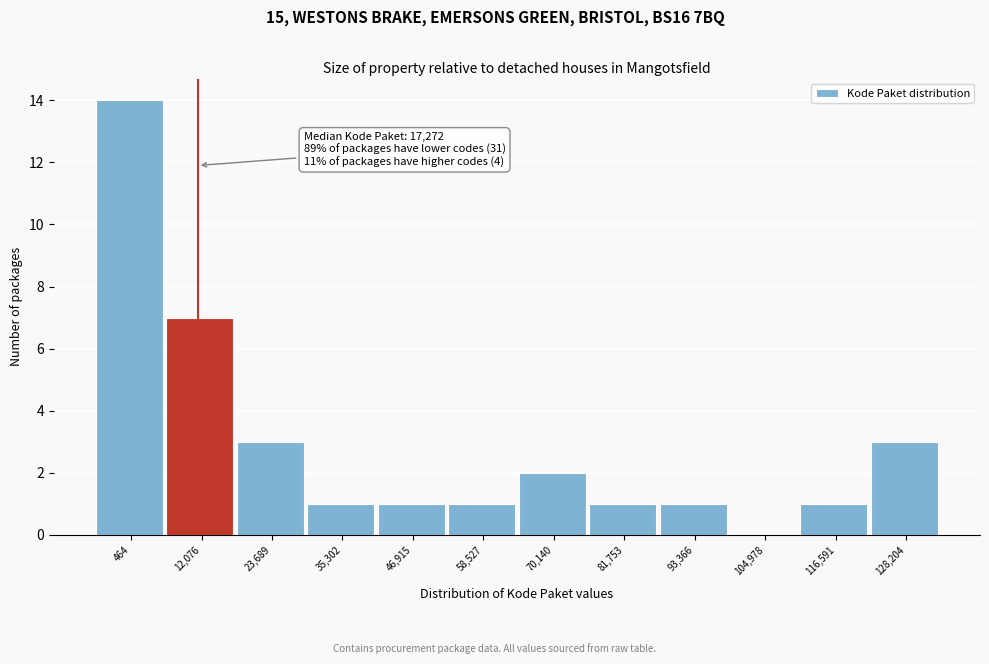

Reading left to right, extract all data points from this chart.

464=14	12,076=7	23,689=3	35,302=1	46,915=1	58,527=1	70,140=2	81,753=1	93,366=1	104,978=0	116,591=1	128,204=3